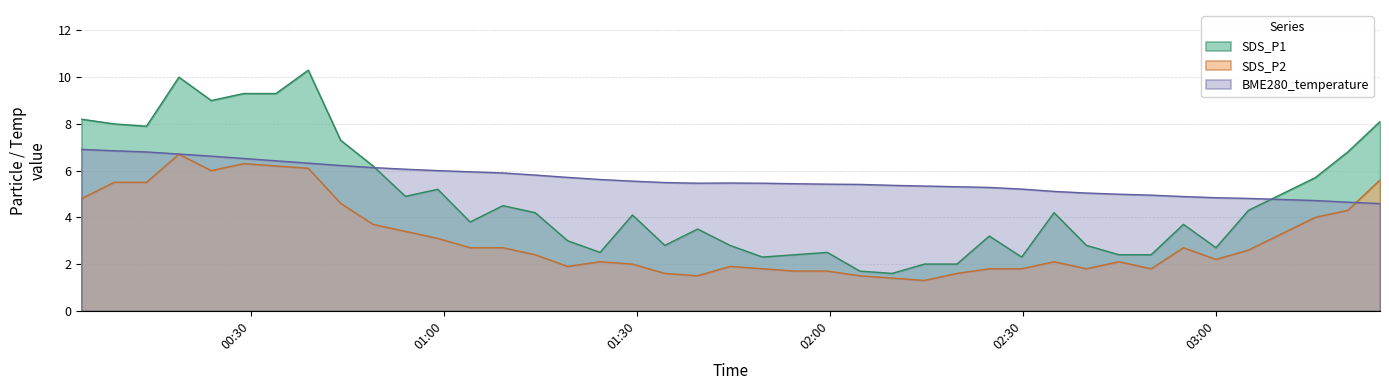

Which has a higher value, 2024/03/29 02:55:00 or 2024/03/29 03:00:04?

2024/03/29 02:55:00